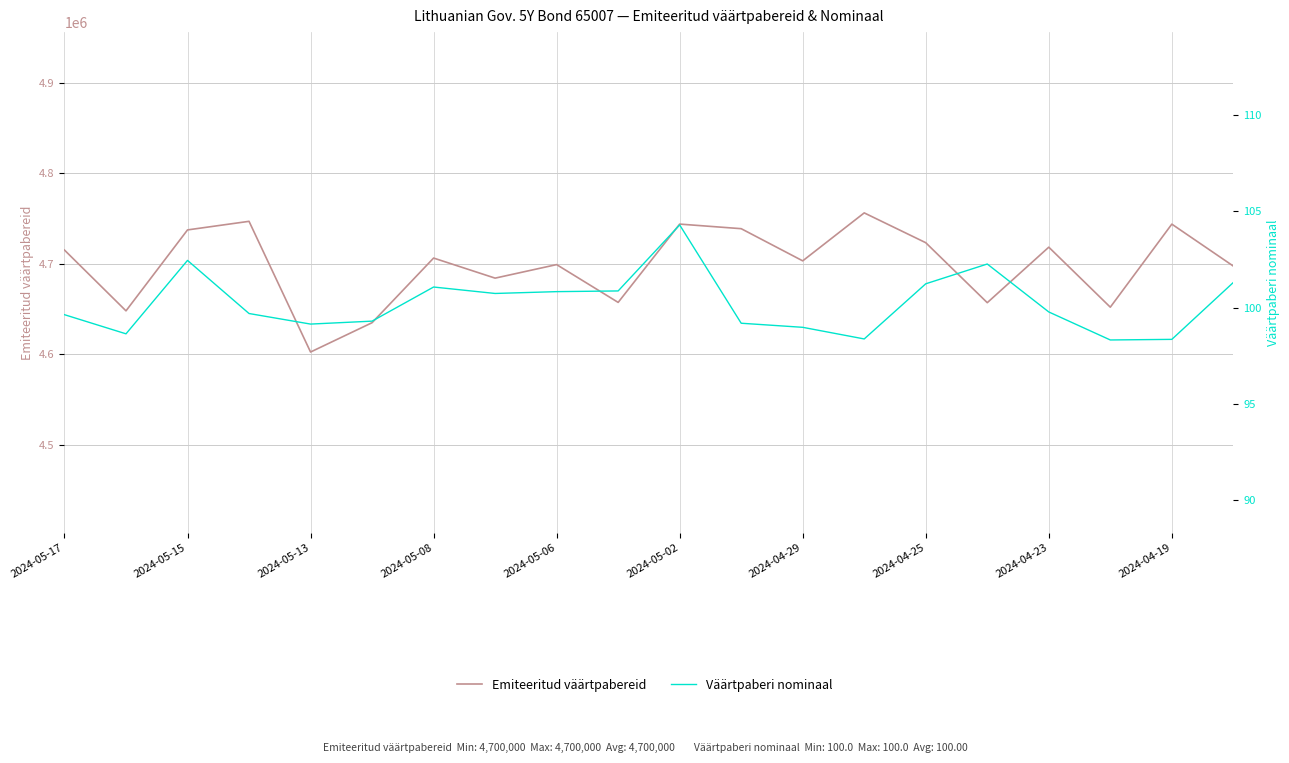

Rank the series by their maximum value, from lowest to highest.

Väärtpaberi nominaal, Emiteeritud väärtpabereid